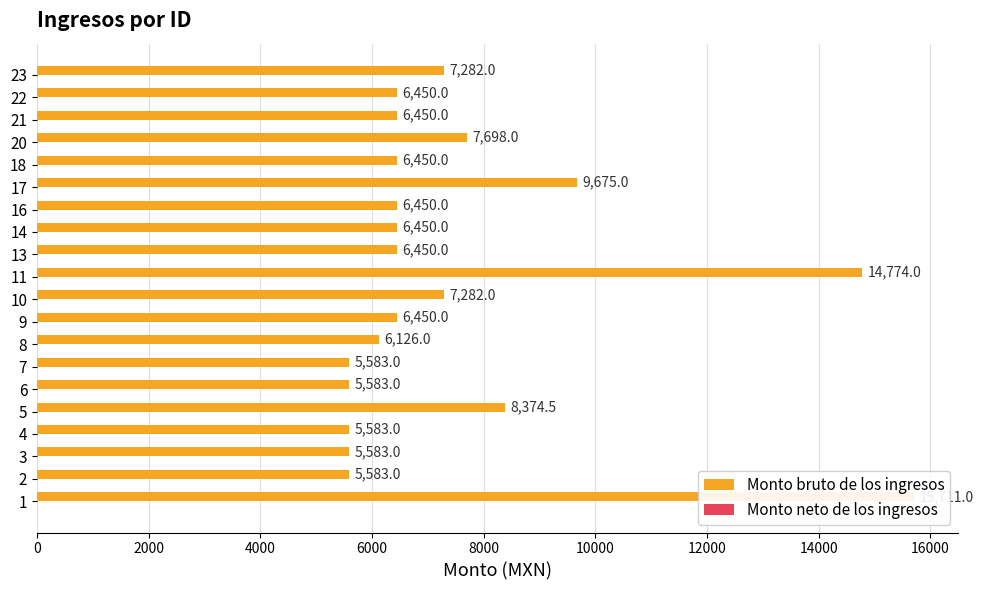

How many series are shown in this chart?

2